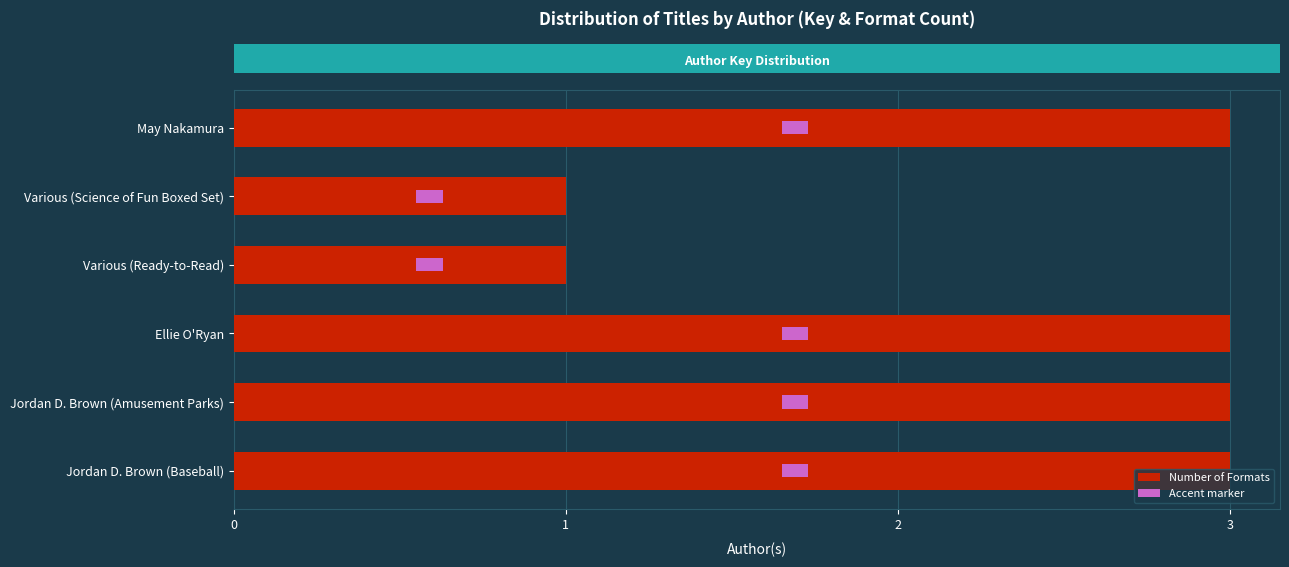

Between 2 and 4, which is larger?

4